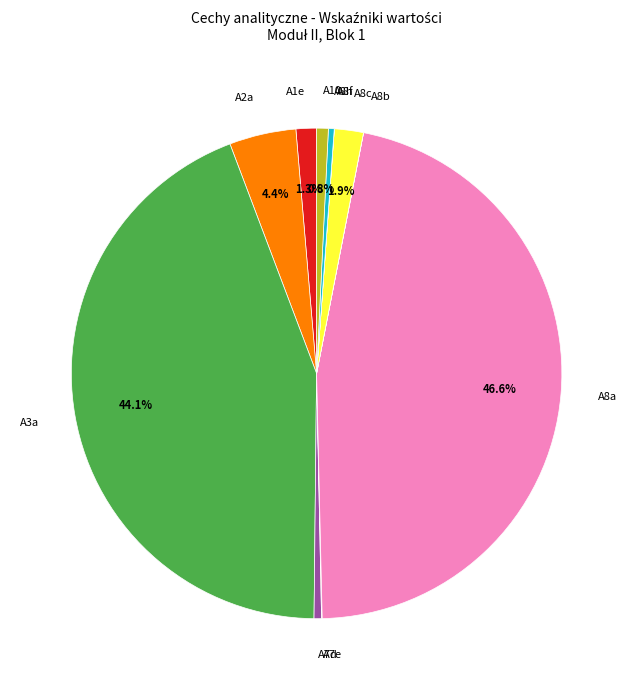

Do A8c and A3a together represent more than half of the pie?

No